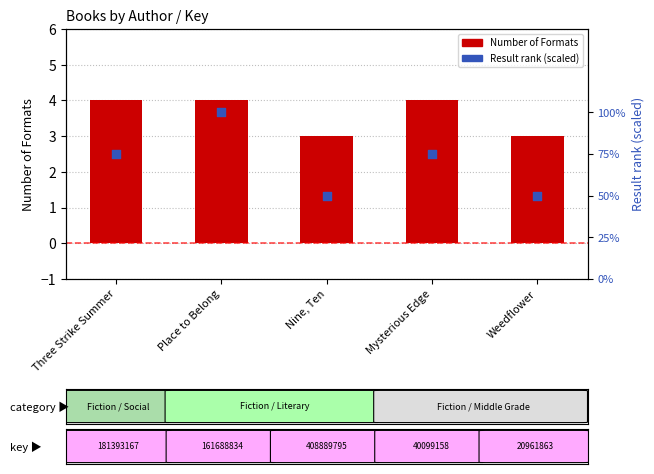

What are all the series names shown in the legend?

Number of Formats, Result rank (scaled)